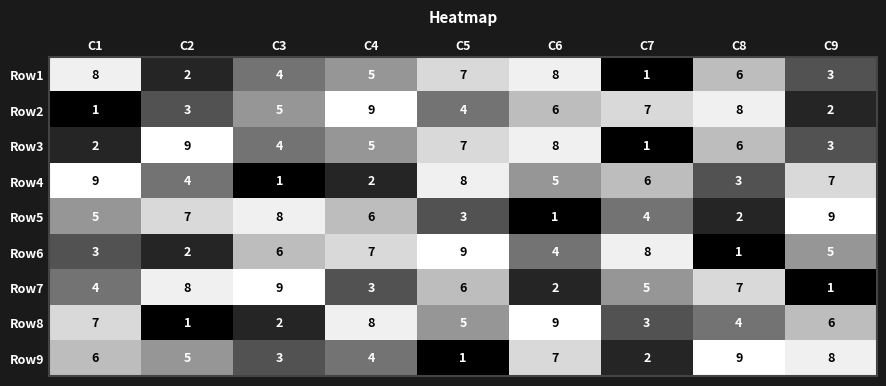

What is the difference between the Row2 values at C4 and C6?

3